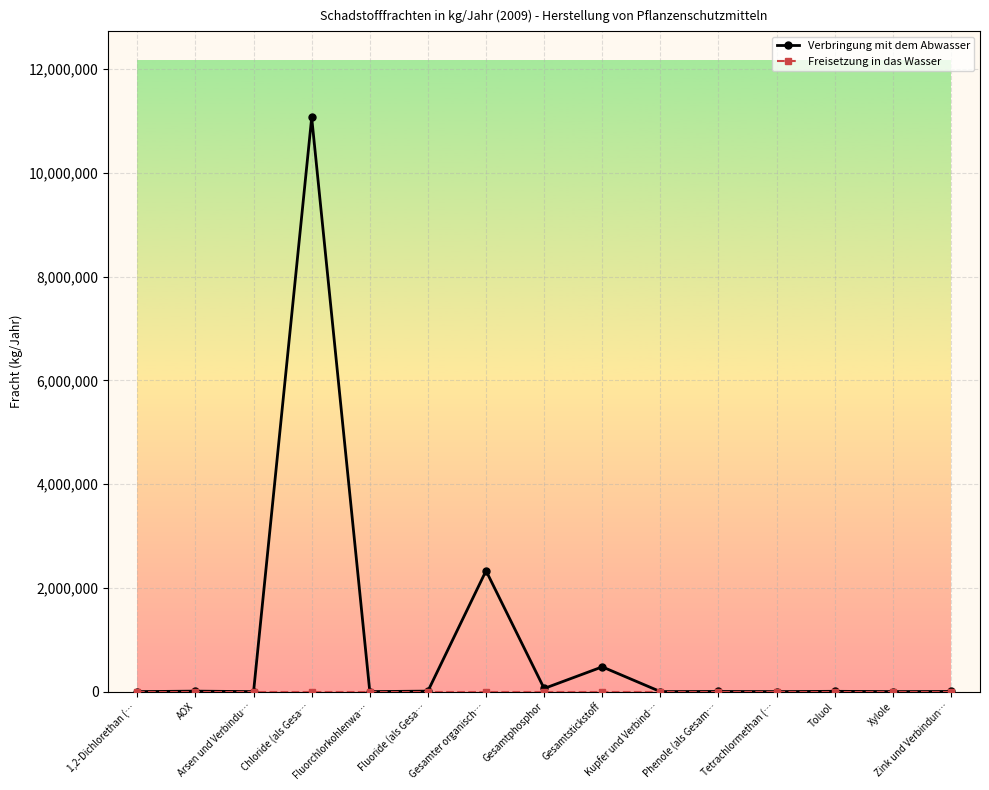

What is the maximum value for Verbringung mit dem Abwasser?

11070000